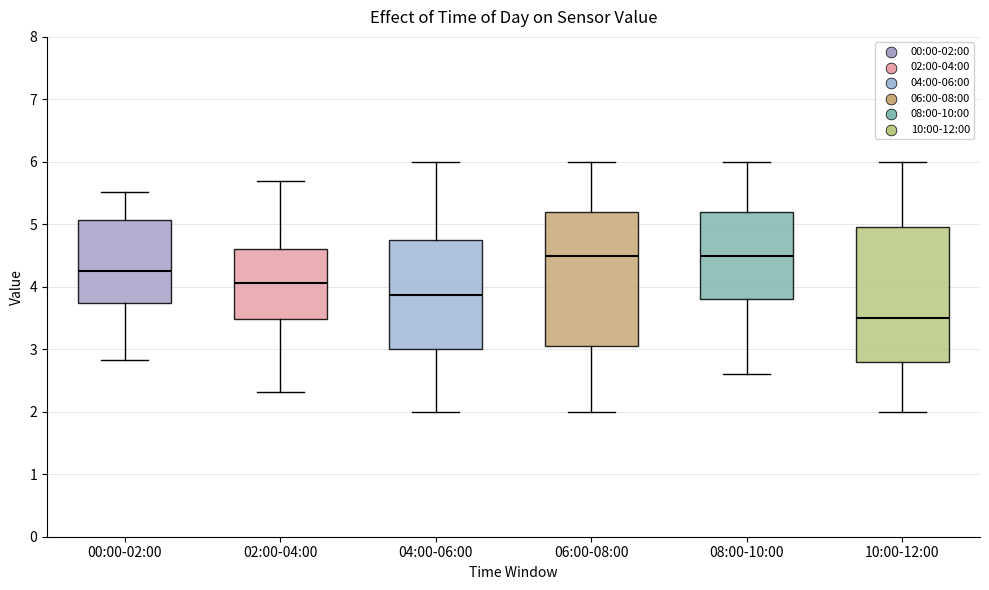

Which box's median line is the lowest?

10:00-12:00